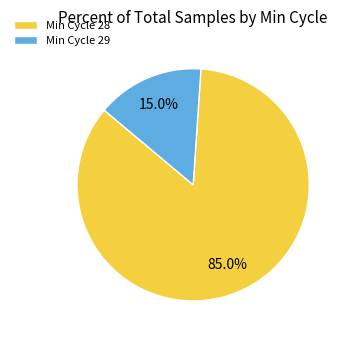

How many segments does this pie chart have?

2